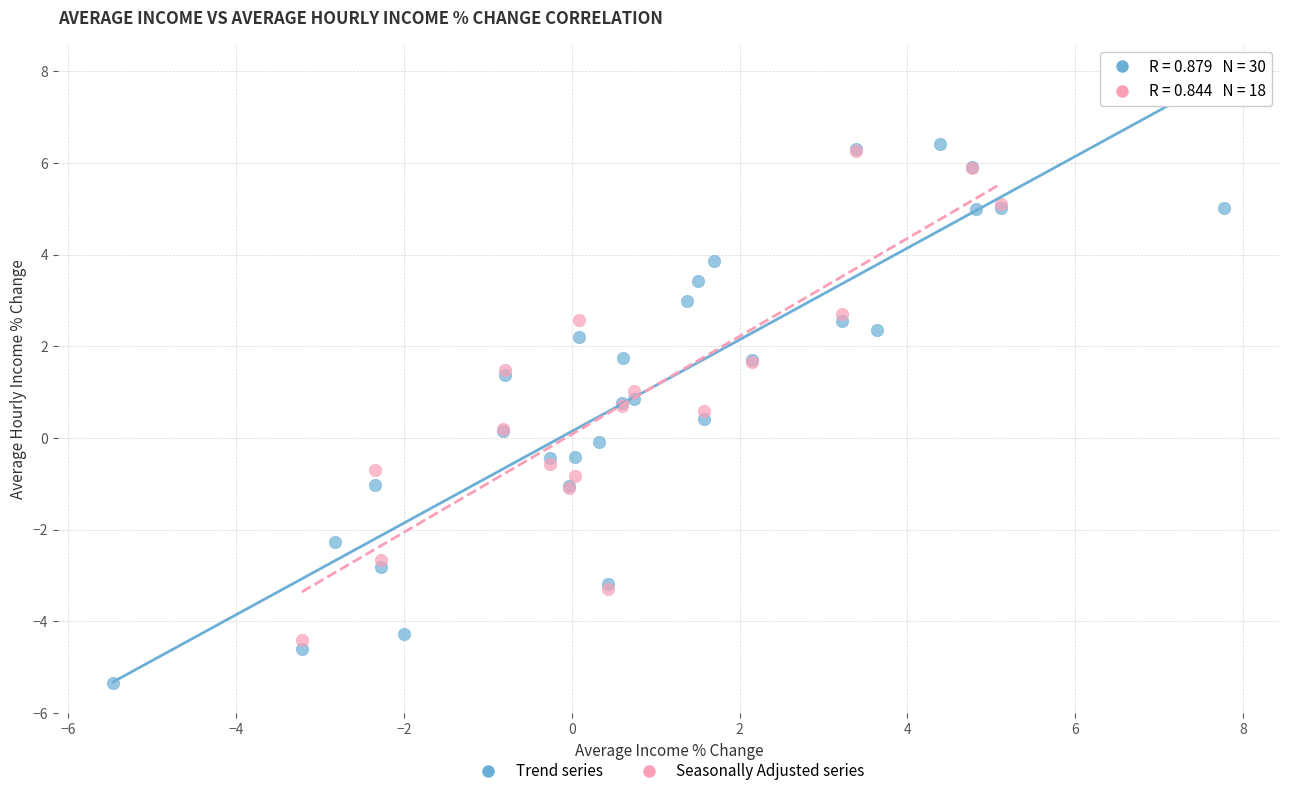

Which series has the largest Y range (max minus min)?

Trend series